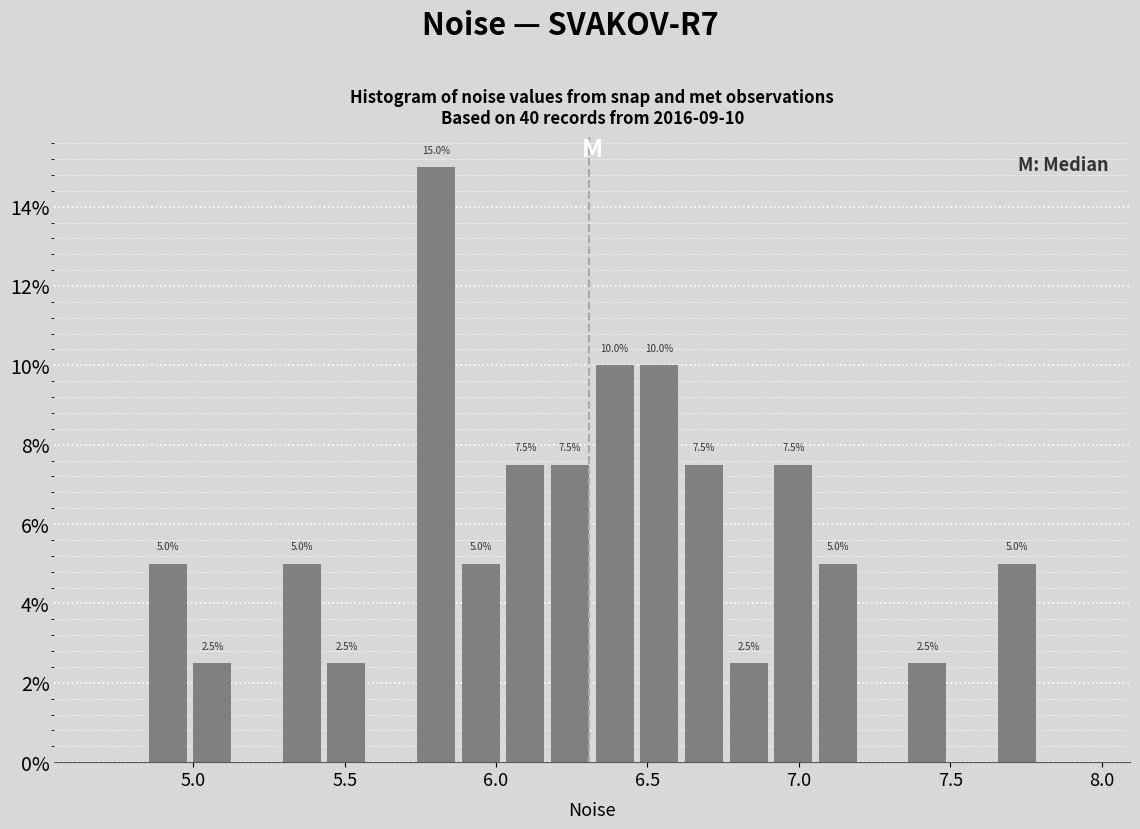

Around what value on the x-axis is the tallest bar? Give the approximate position of its centre, as read against the axis.

5.80